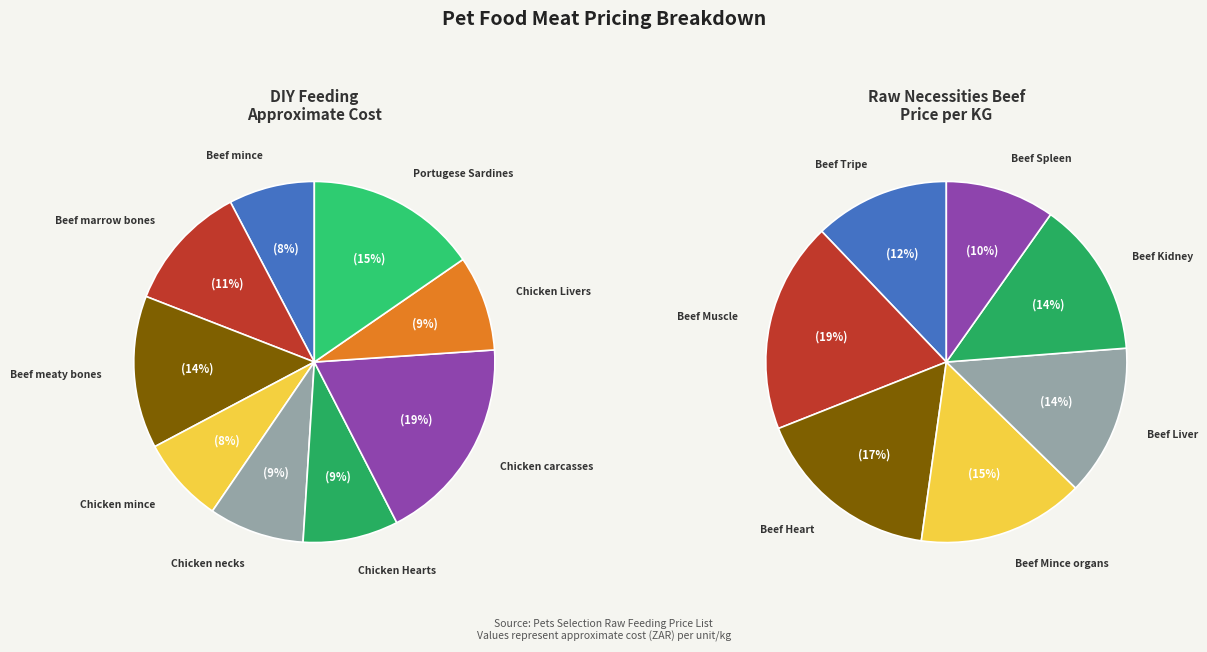

Does Beef marrow bones represent more than half of the total?

No